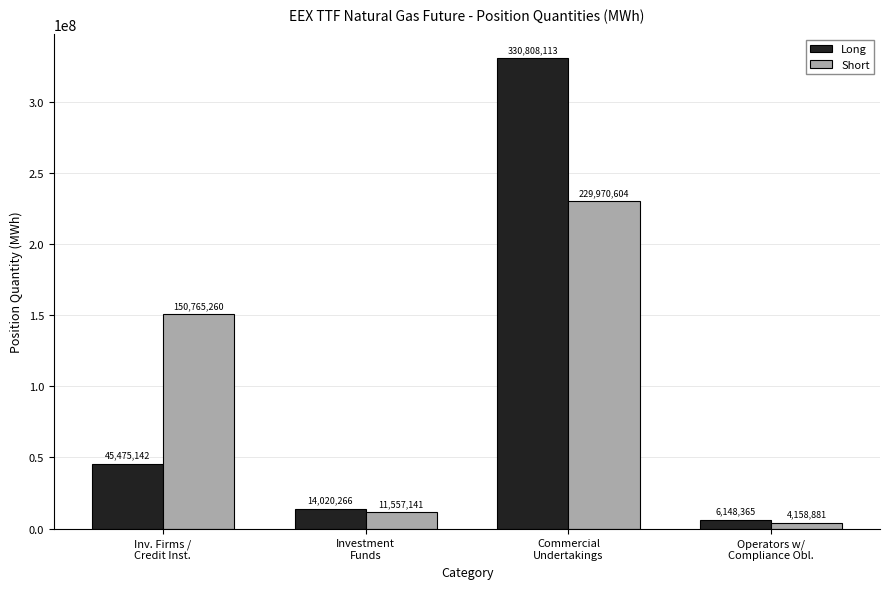

Reading right to left, transcribe all the data shown in this chart.

Long: 6148365	330808113	14020266	45475142
Short: 4158881	229970604	11557141	150765260